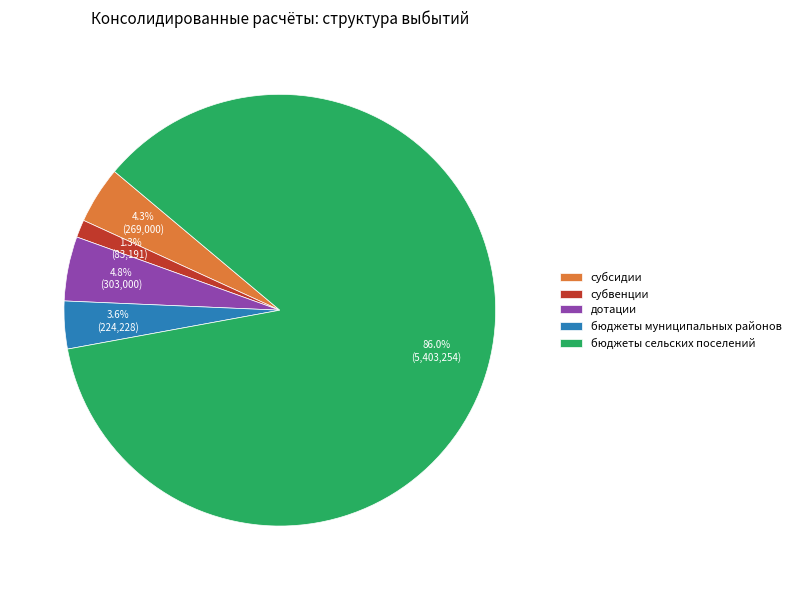

Is субсидии the majority of the pie?

No